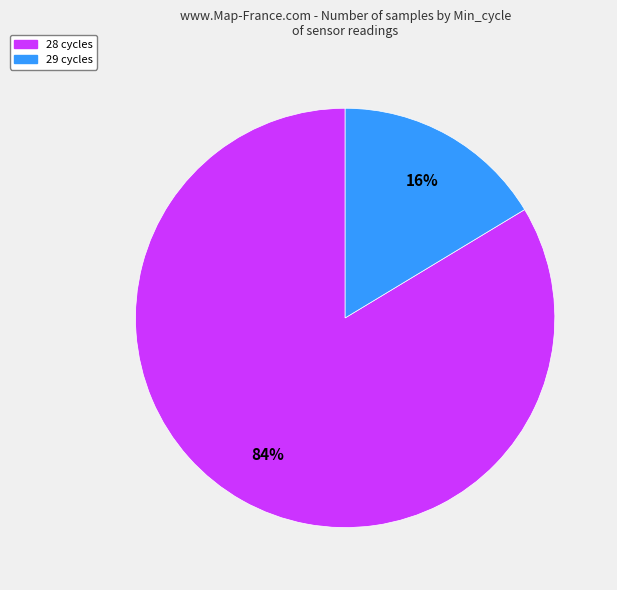

Which slice is the largest?

28 cycles